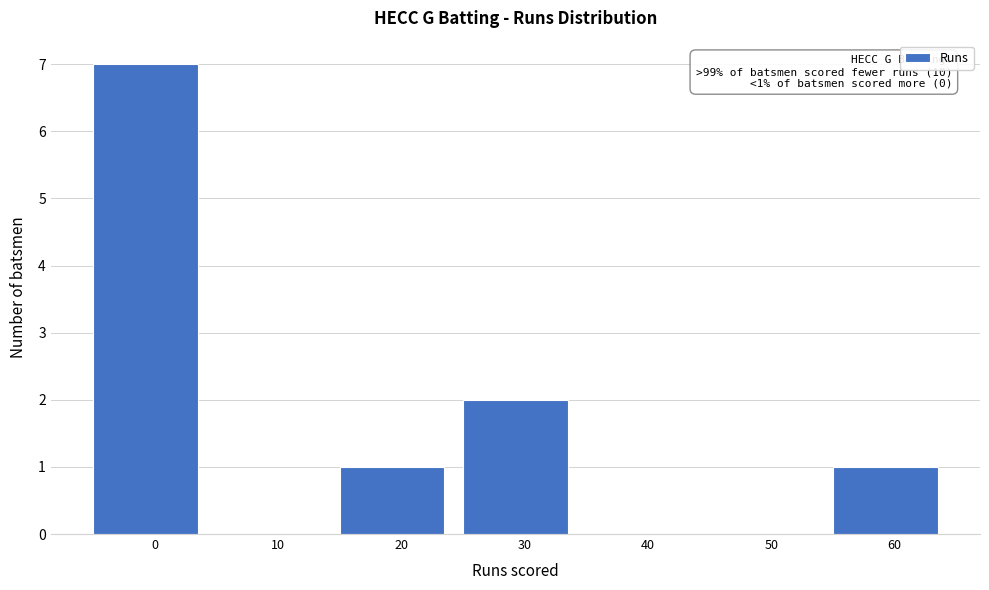

Reading left to right, list all the values displayed in this chart.

0=7	10=0	20=1	30=2	40=0	50=0	60=1